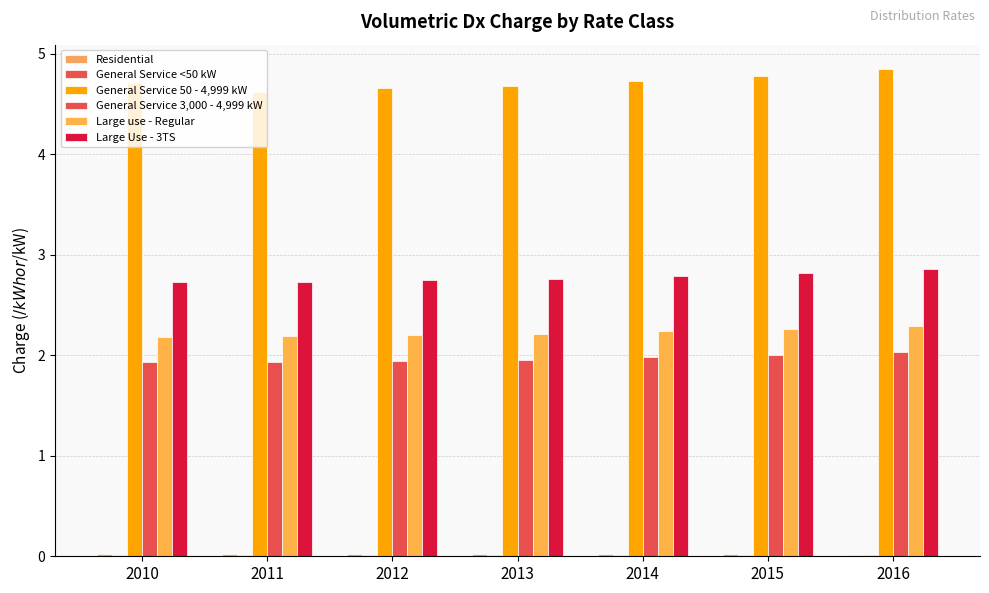

What is the difference between the maximum and minimum values in the Large Use - 3TS series?

0.1